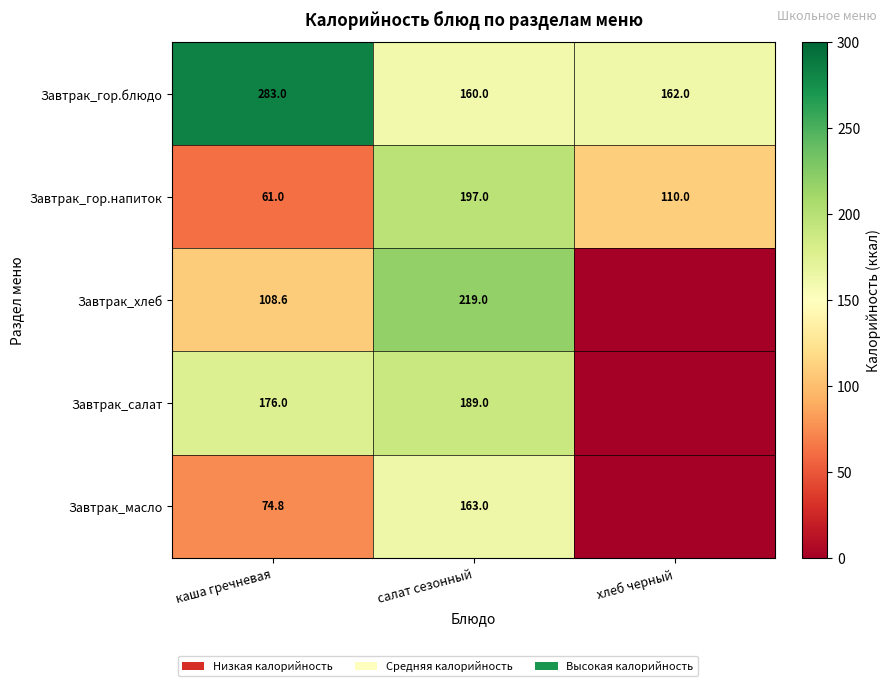

What is the lowest value of the Завтрак_гор.блюдо series?

160.0